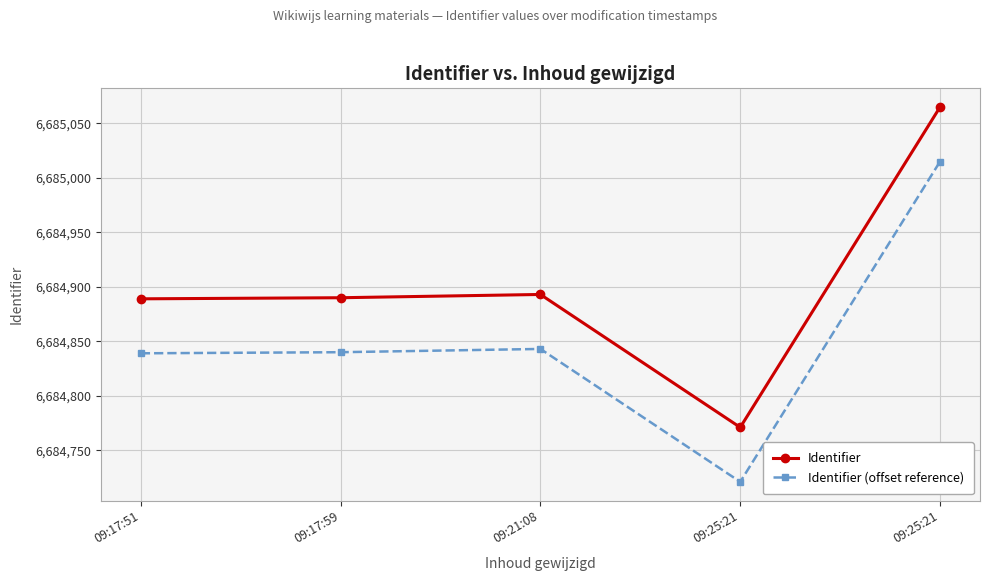

True or false: Identifier and Identifier (offset reference) intersect in this chart.

False